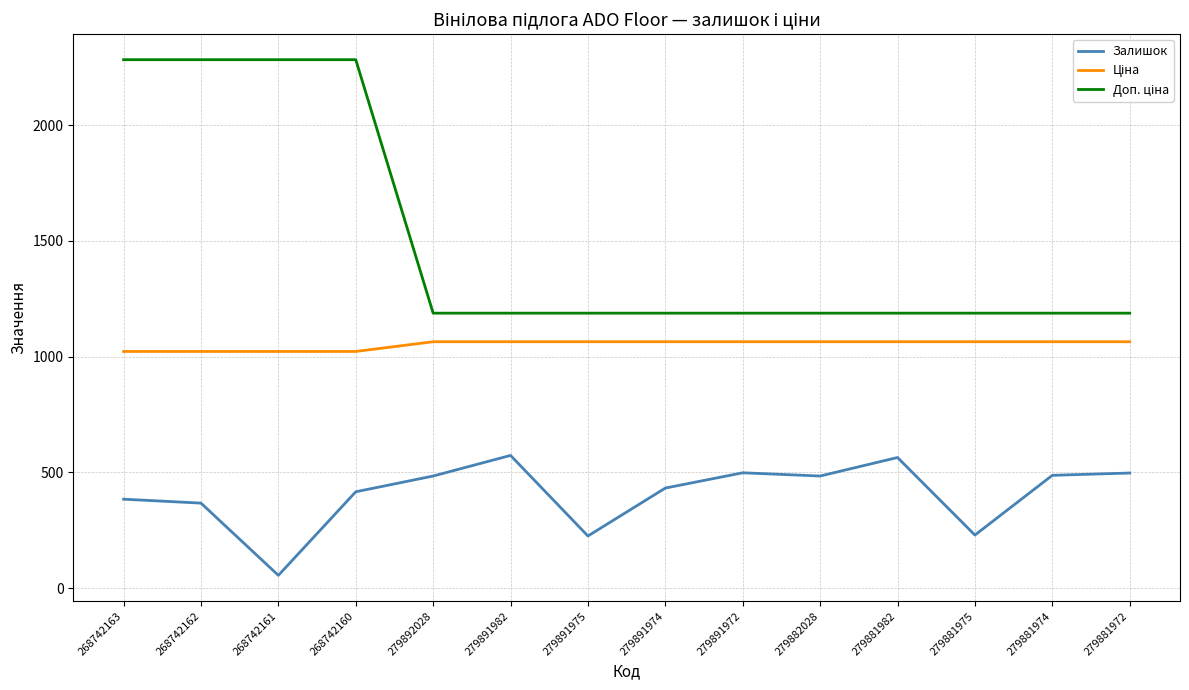

What is the difference between the maximum and minimum values in the Залишок series?

518.0